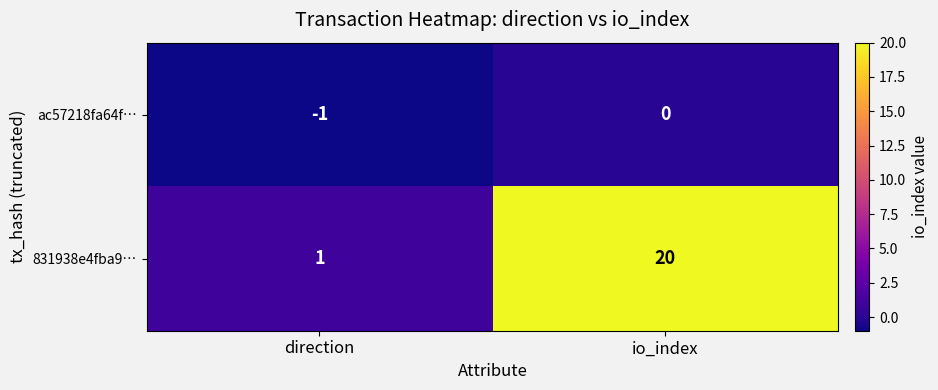

What is the difference between the highest and lowest values at io_index?

20